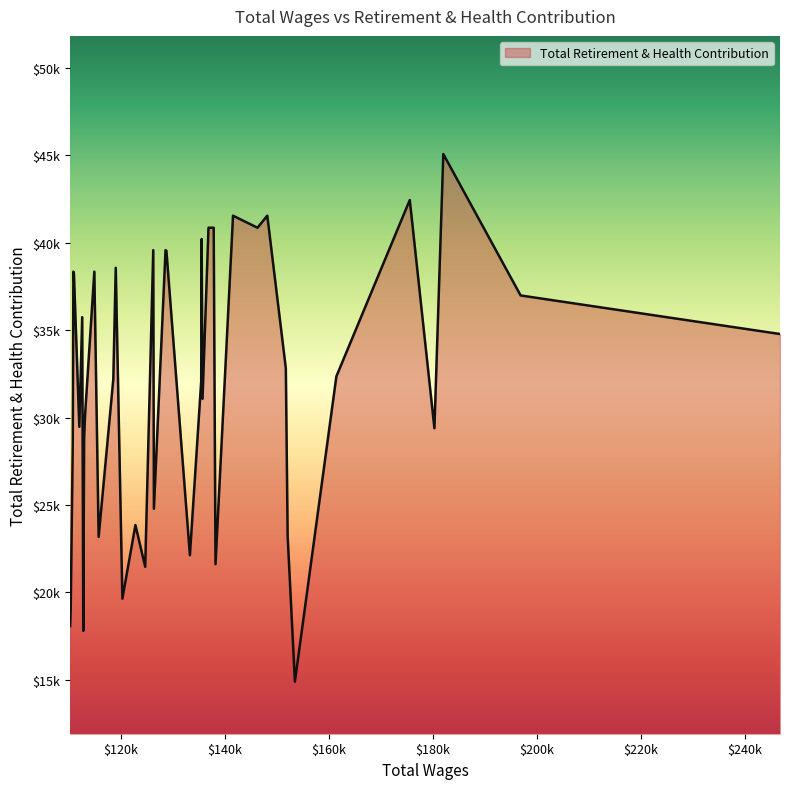

Is this an area chart (filled region under the line)?

Yes